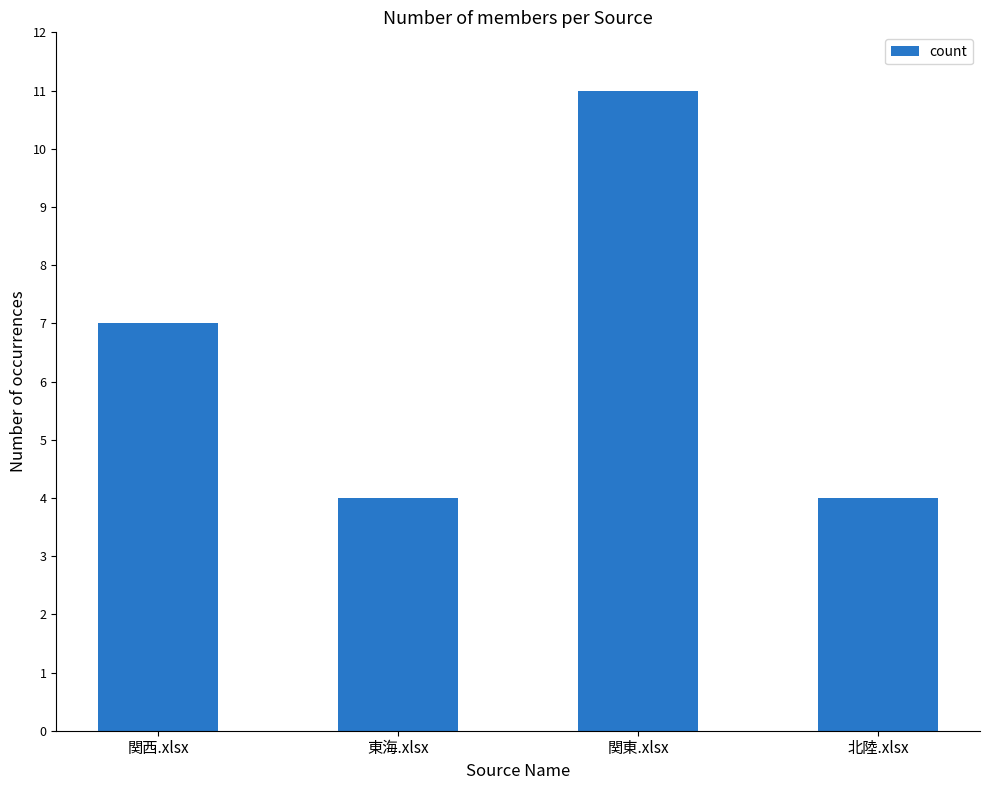

What is the change in value from 関西.xlsx to 北陸.xlsx?

-3